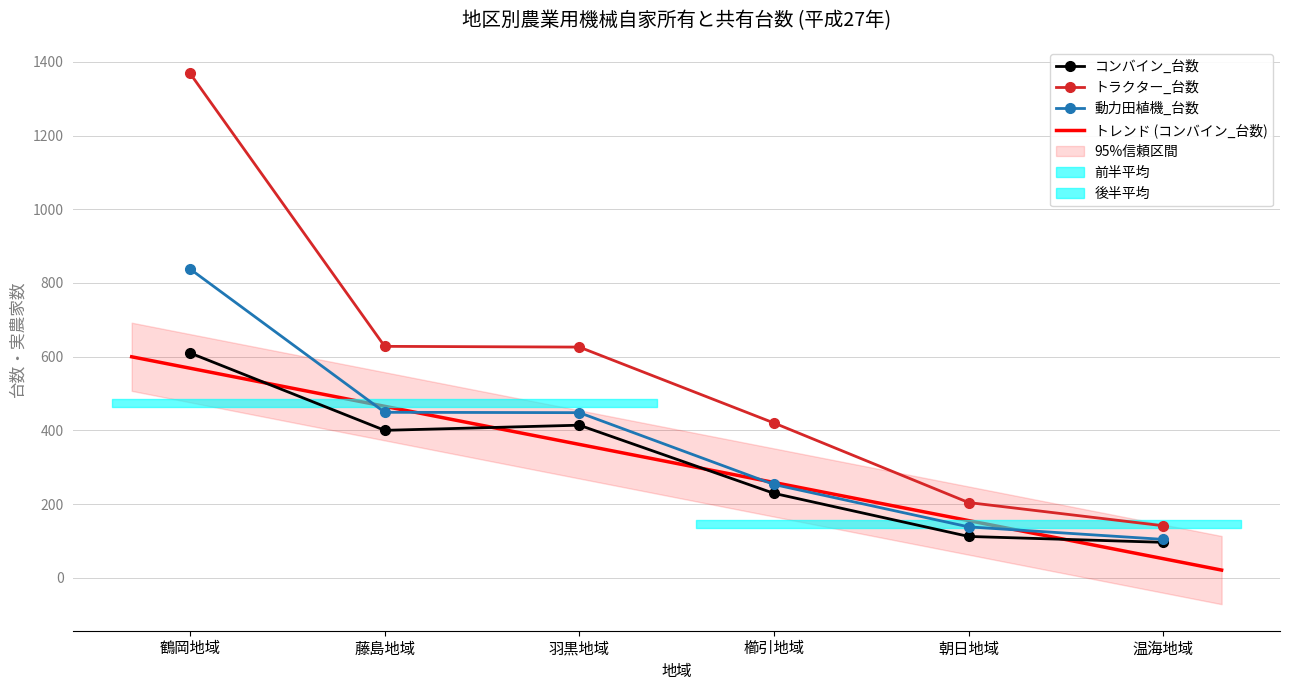

At which label is コンバイン_実農家数 closest to 353?

藤島地域